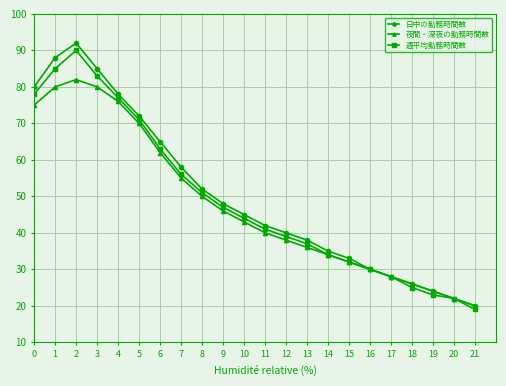

What is the total value across all series at 1?

253